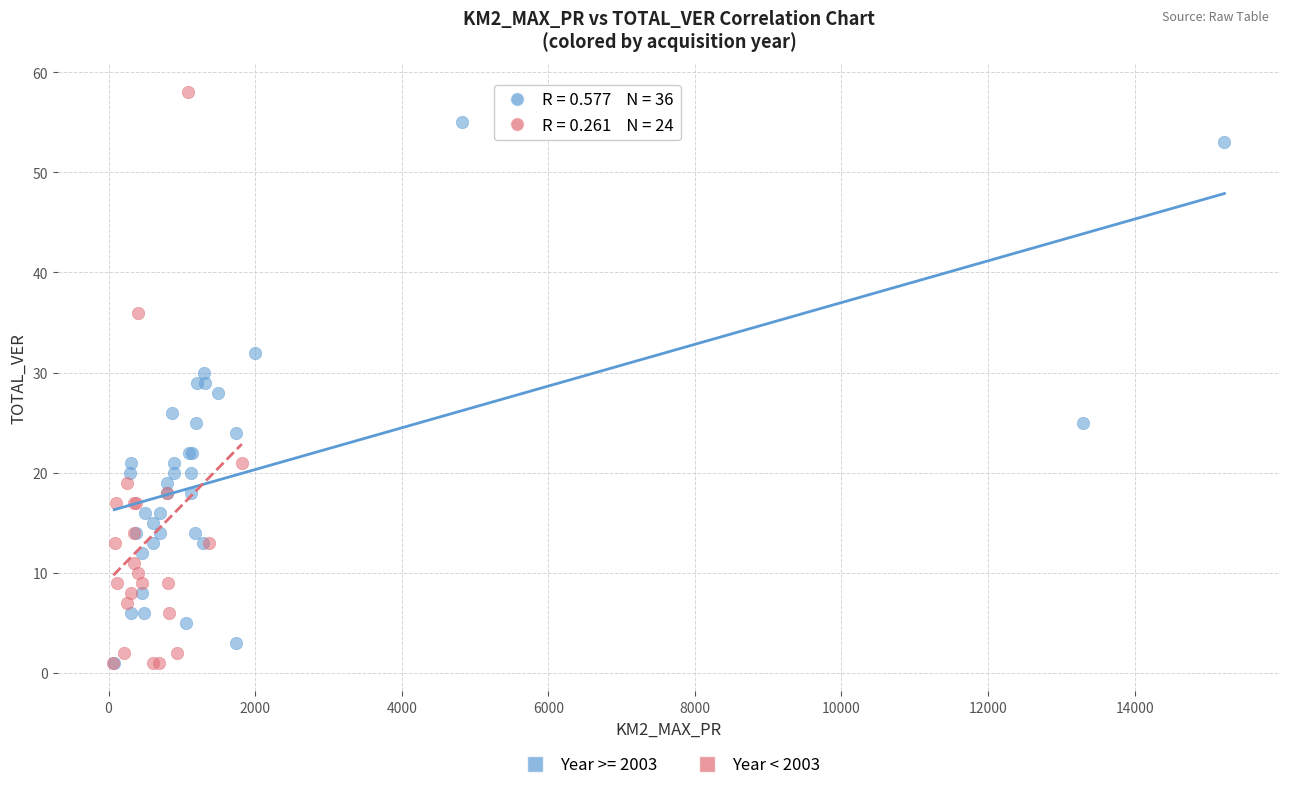

Which series reaches the maximum Y coordinate?

Year < 2003